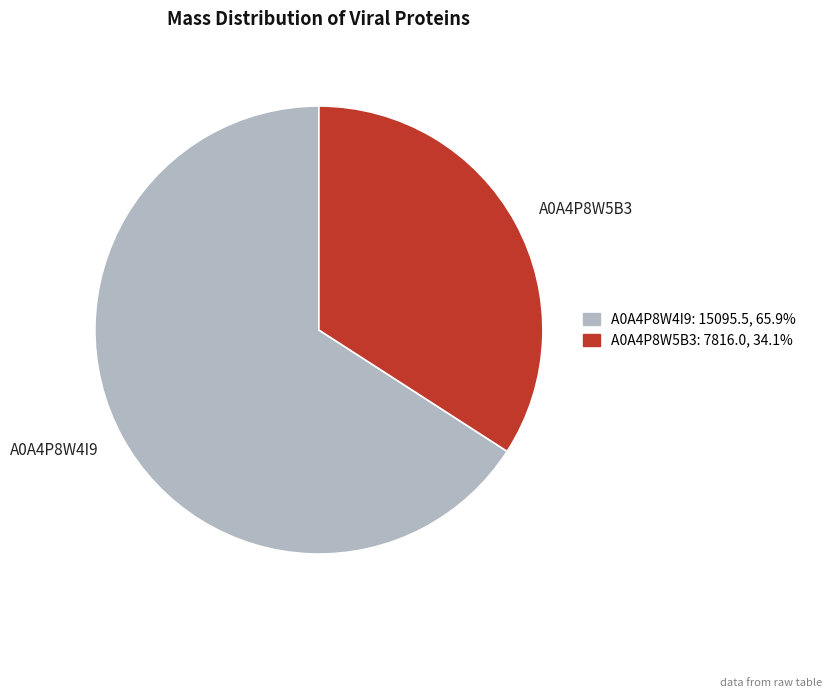

What is the majority slice?

A0A4P8W4I9